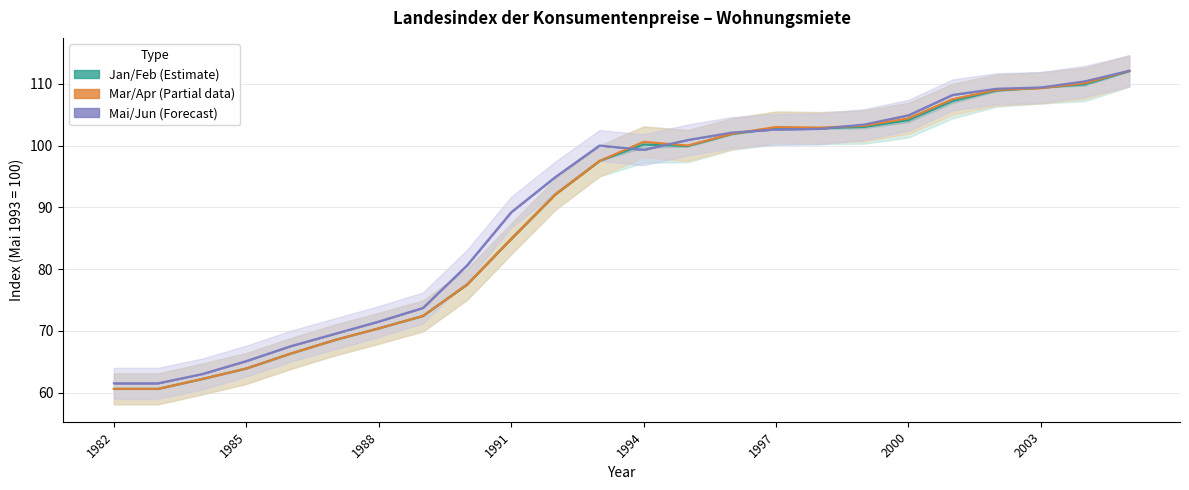

How many data points does each series have?

24